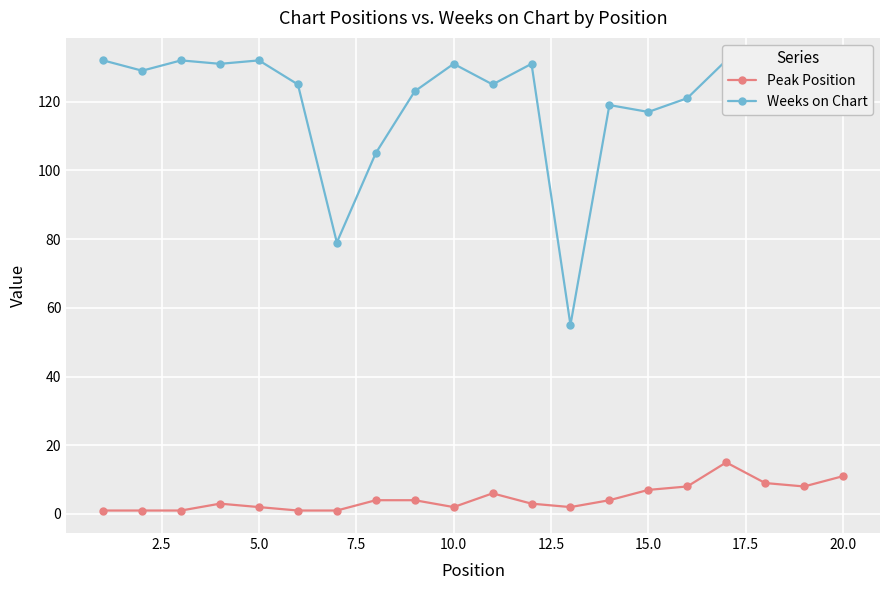

True or false: Peak Position has more than 1 interior local peaks.

True